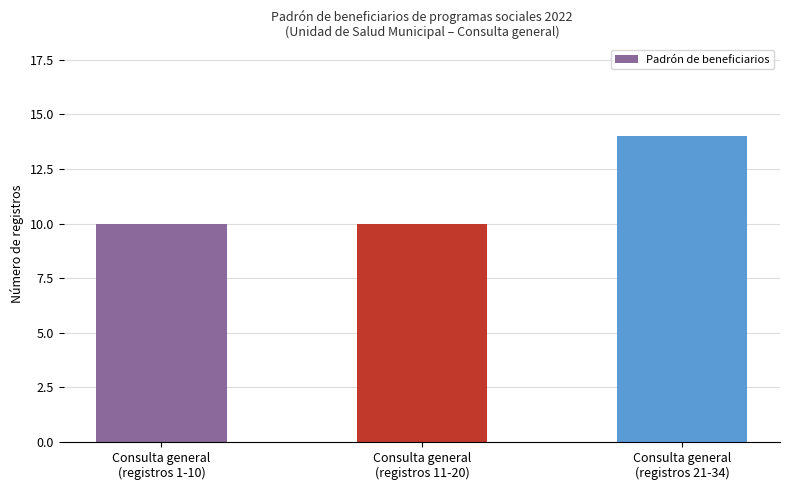

What is the approximate value at Consulta general
(registros 1-10)?

10